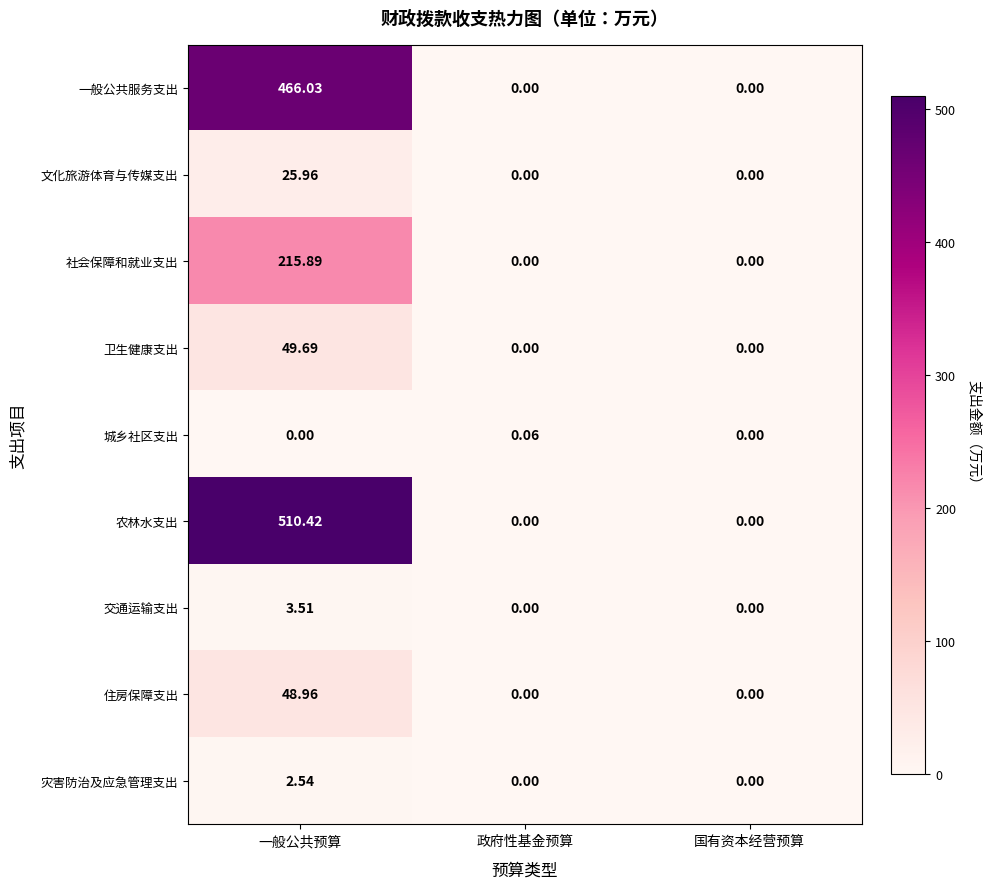

Which series has the widest spread of values?

农林水支出